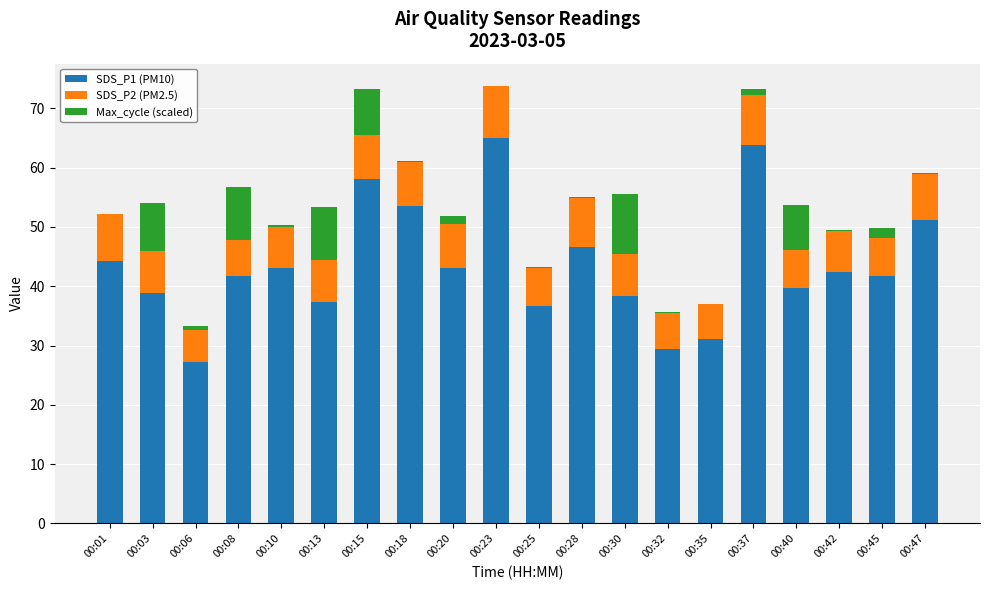

The SDS_P1 (PM10) series shows 10.2 at 00:42. True or false?

False